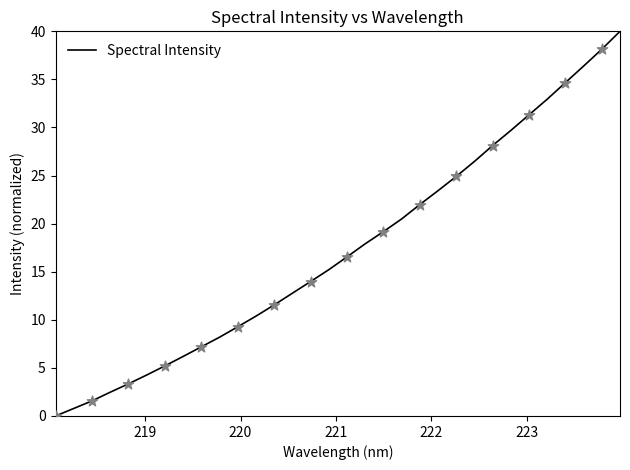

What is the maximum value shown in the chart?

40.0